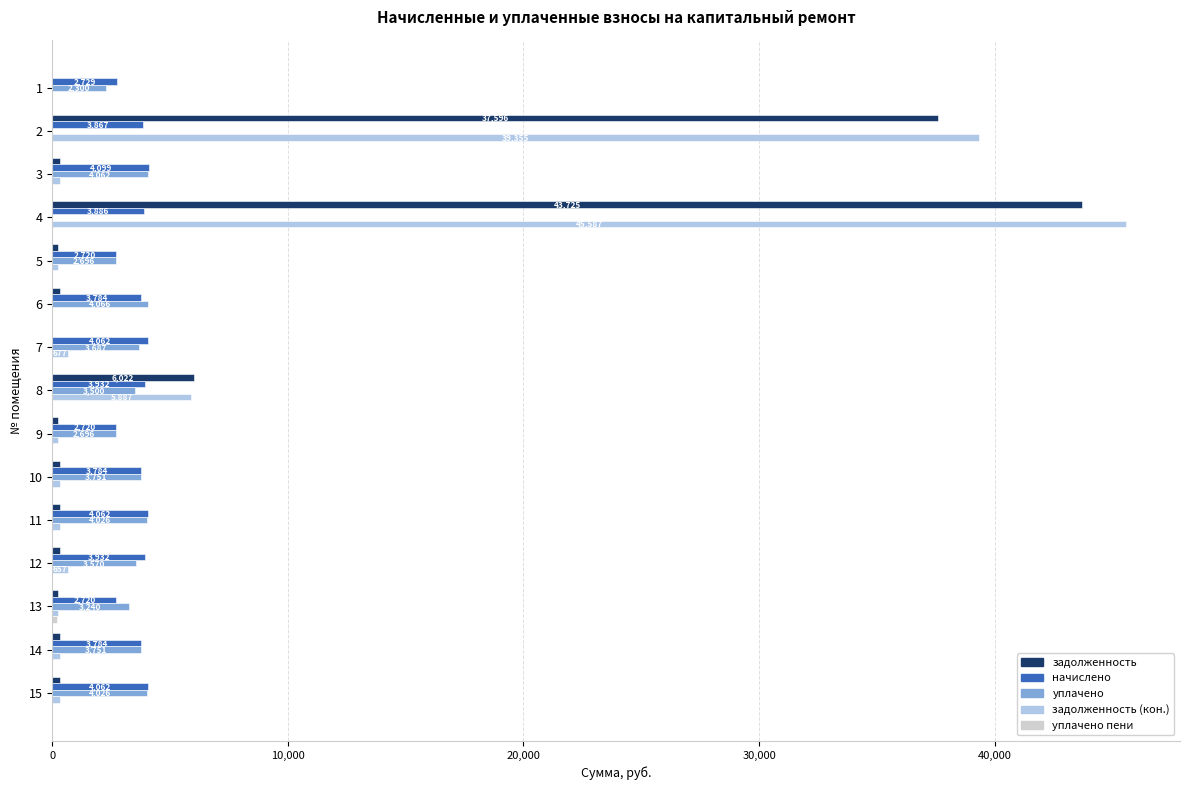

What is the maximum value shown in the chart?

45586.9